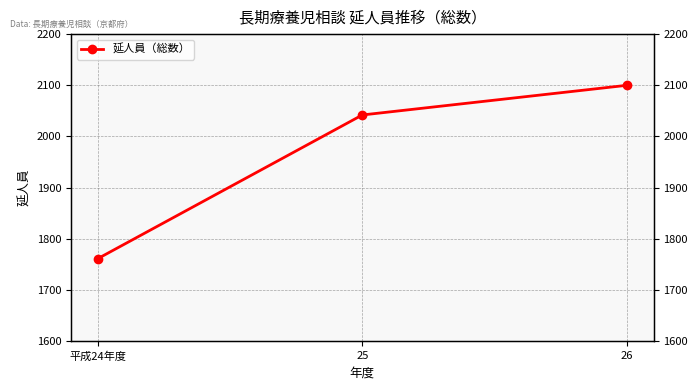

Is it true that the value at 平成24年度 is 1761?

True